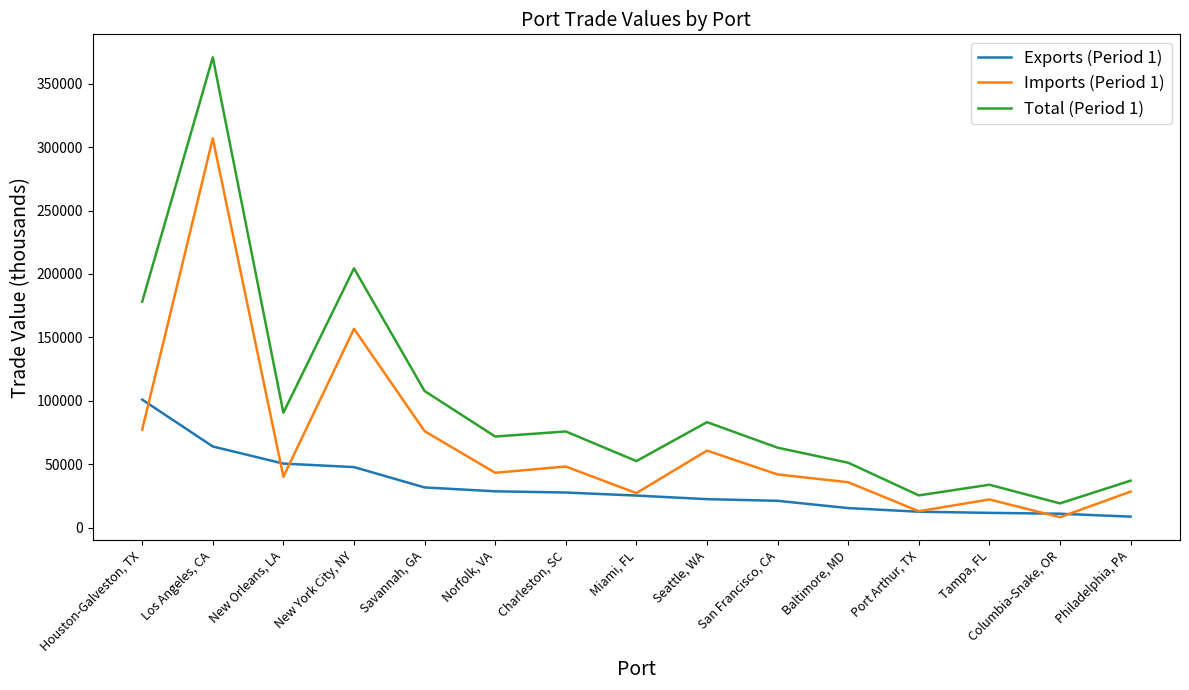

What is the minimum value shown in the chart?

8167.9